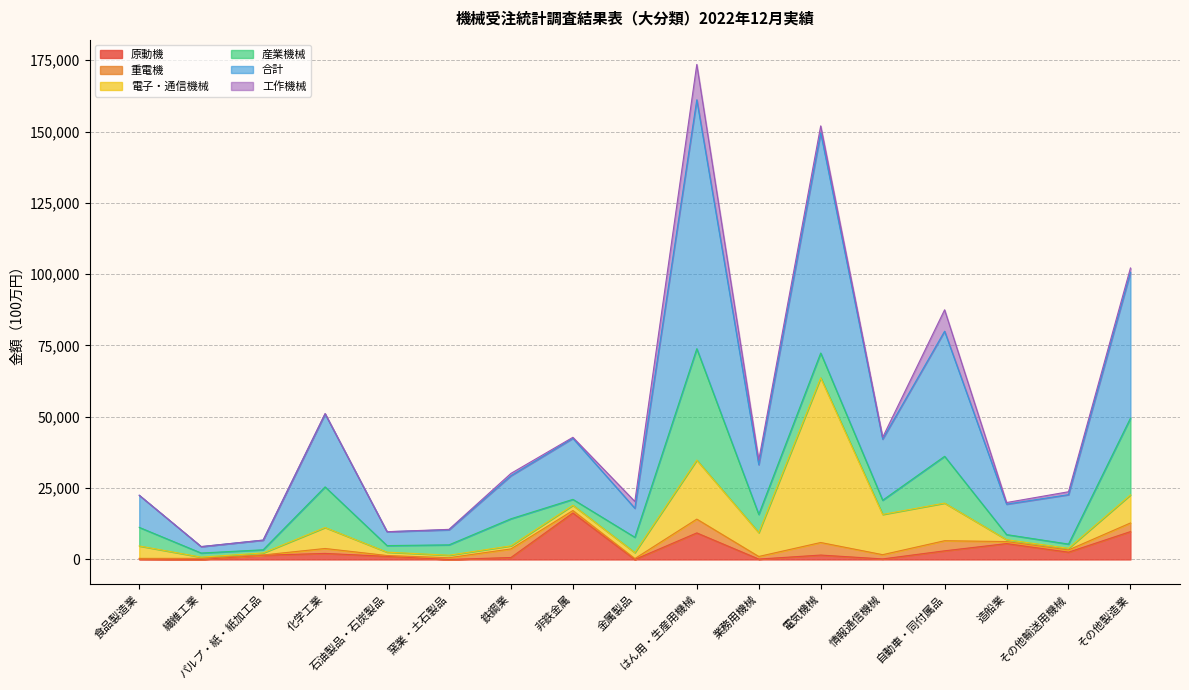

Rank the categories by 原動機 value from highest to lowest.

非鉄金属, その他製造業, はん用・生産用機械, 造船業, 自動車・同付属品, その他輸送用機械, 化学工業, 電気機械, パルプ・紙・紙加工品, 石油製品・石炭製品, 鉄鋼業, 情報通信機械, 食品製造業, 業務用機械, 繊維工業, 金属製品, 窯業・土石製品